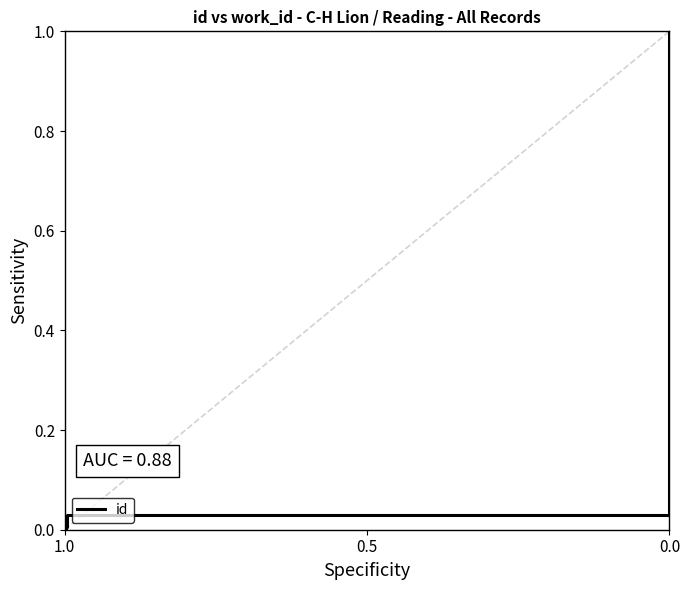

Reading left to right, extract all data points from this chart.

0.0	0.0	0.0	0.0	0.0	1.0	1.0	1.0